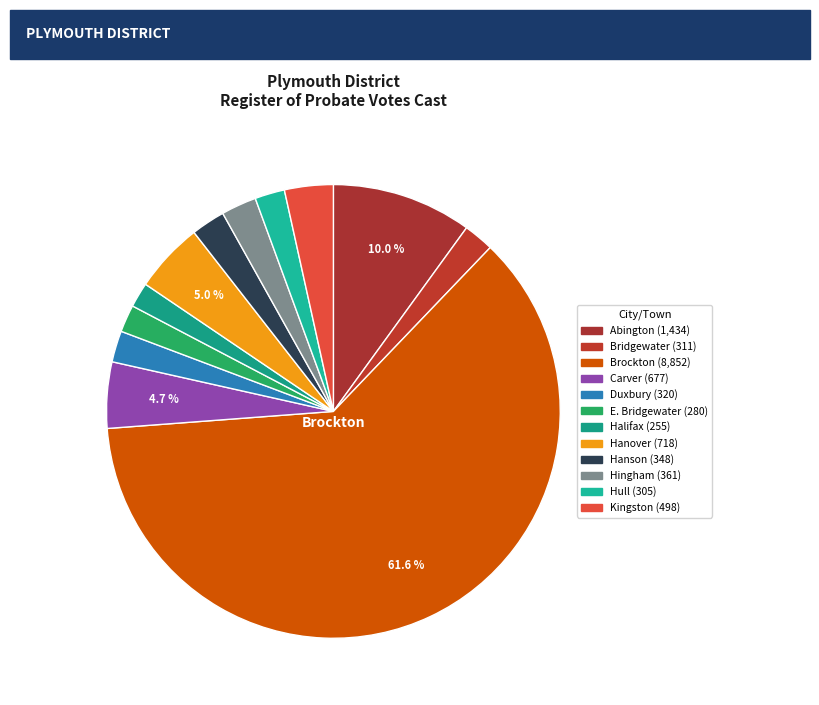

True or false: Hanover accounts for 1% of the total.

False